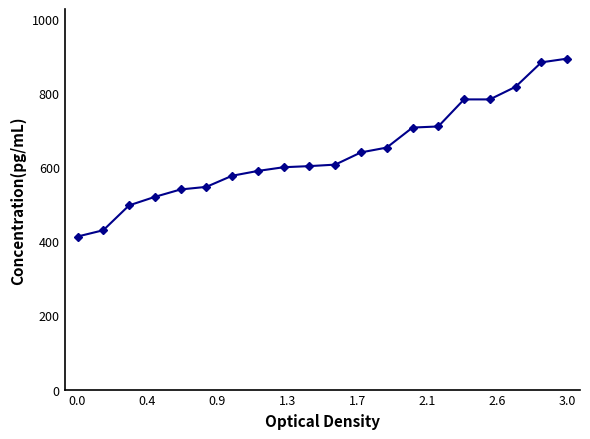

What is the value of the 9th point from the left?

600